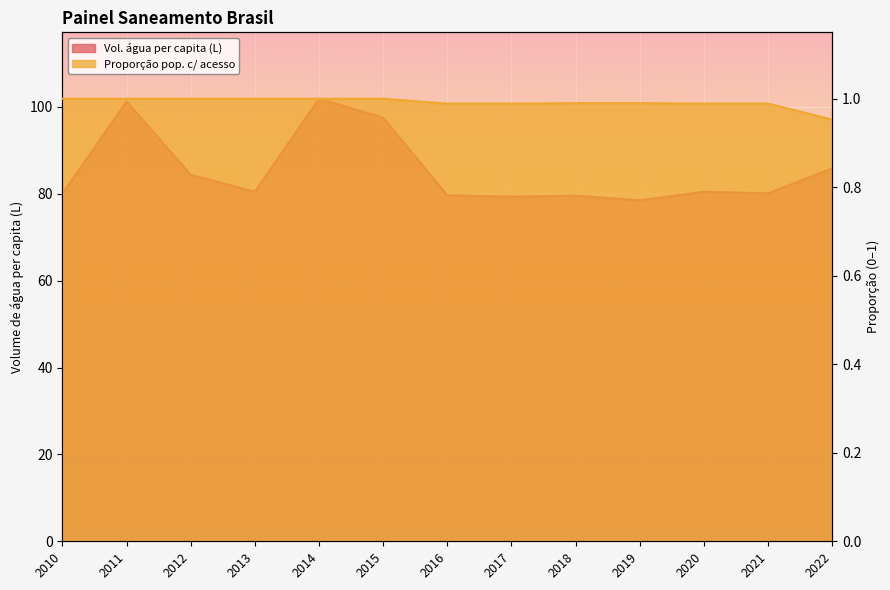

At which label does Parcela da população total que mora em ... (col_2) reach its peak?

2010